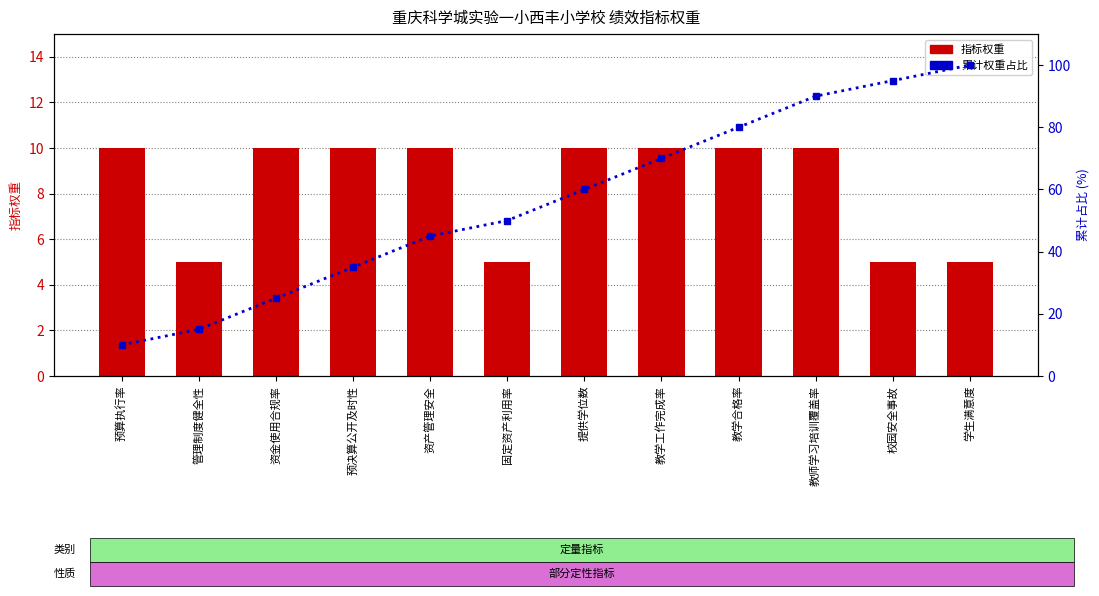

Rank the series by their maximum value, from highest to lowest.

累计权重占比, 指标权重